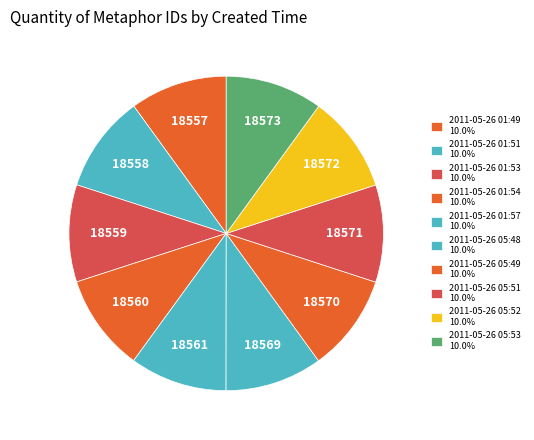

Is there a majority slice in this chart?

No